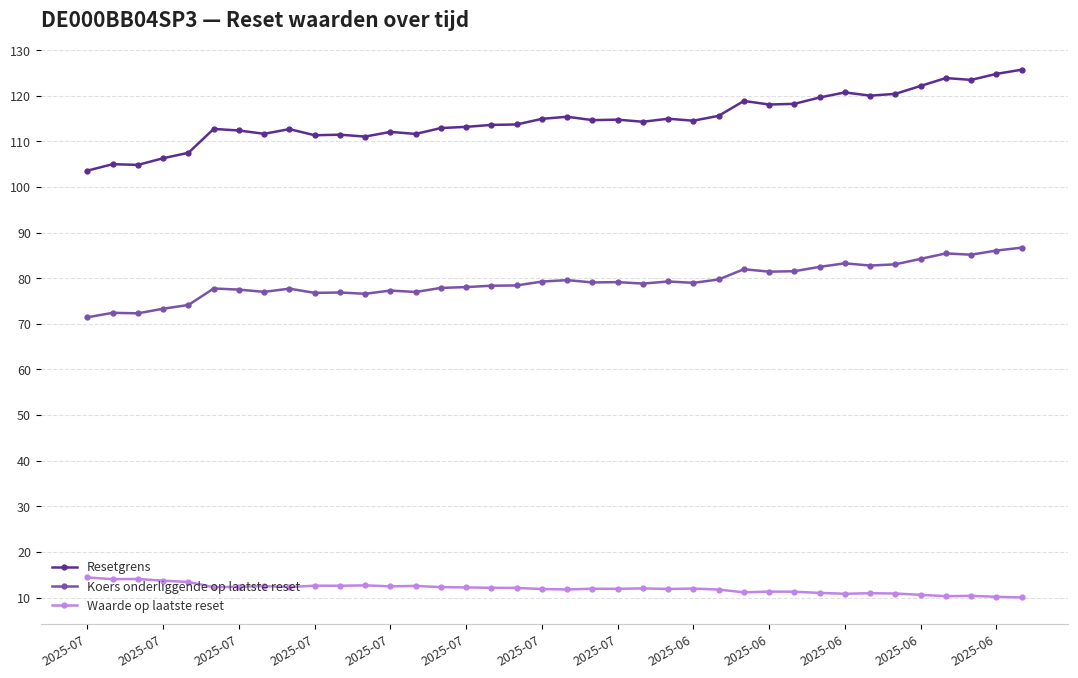

What is the maximum value shown in the chart?

125.7